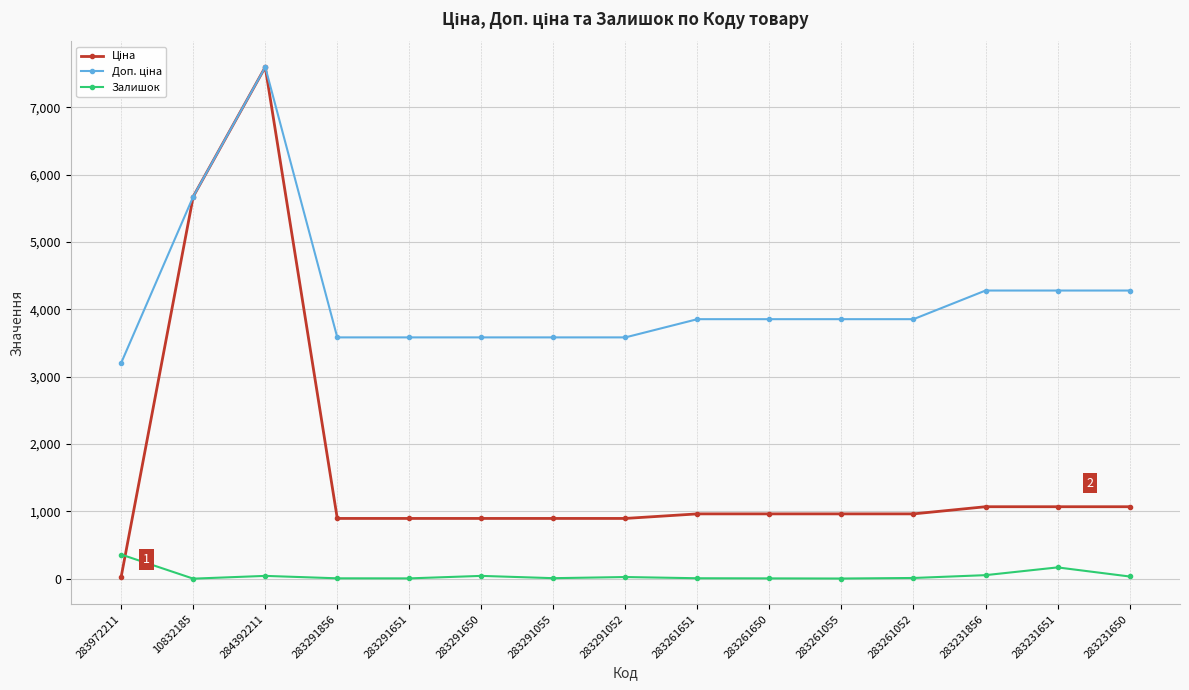

Is it true that Залишок equals 6.0 at 283291651?

True